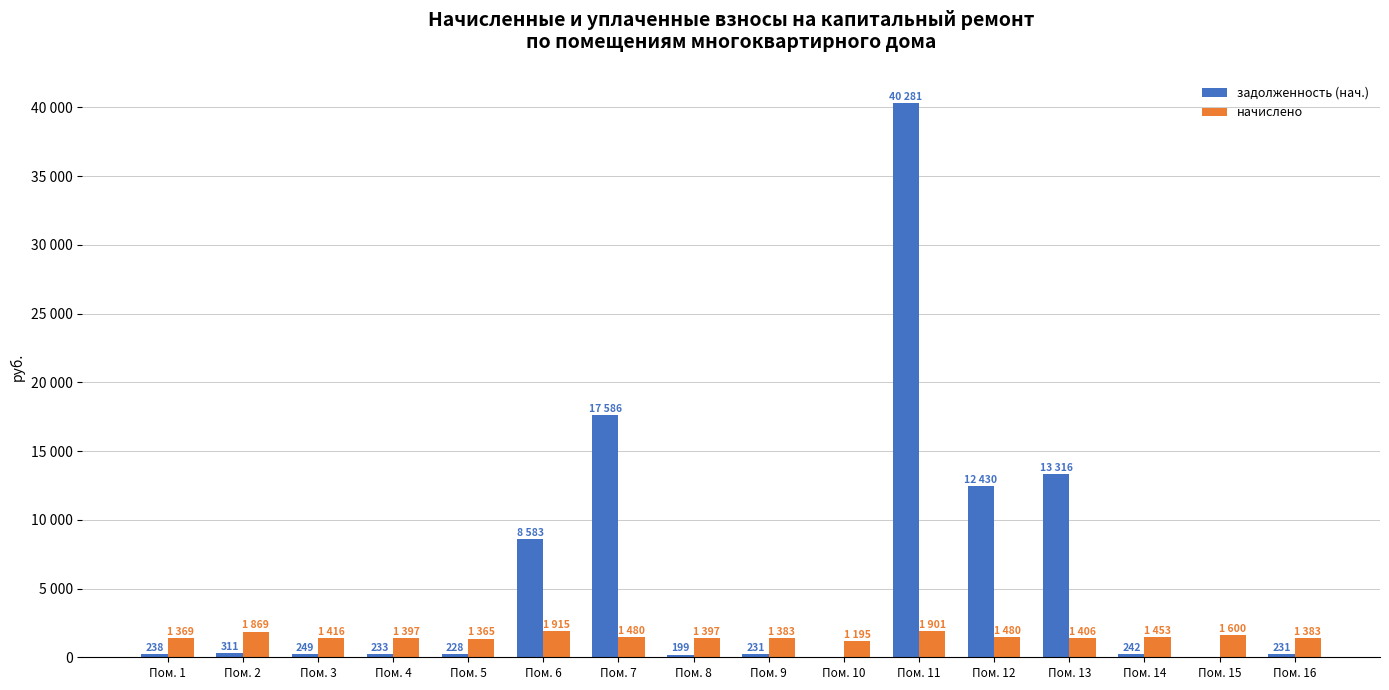

What is the lowest value of the начислено series?

1195.0